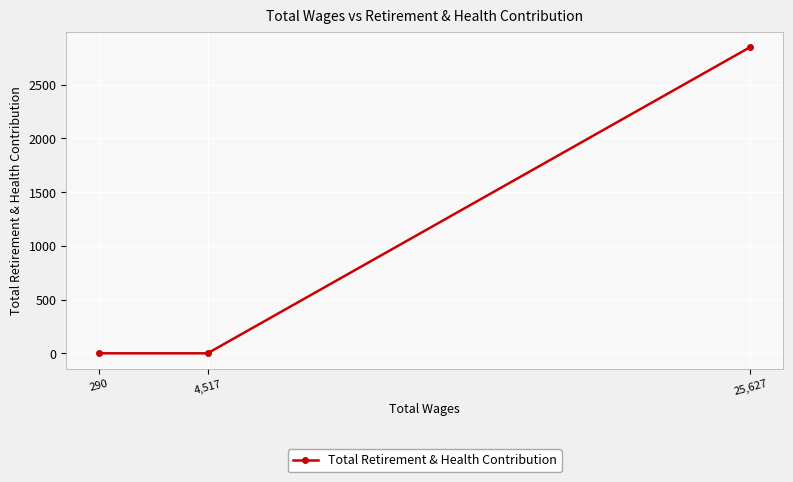

How many distinct data groups are displayed?

1